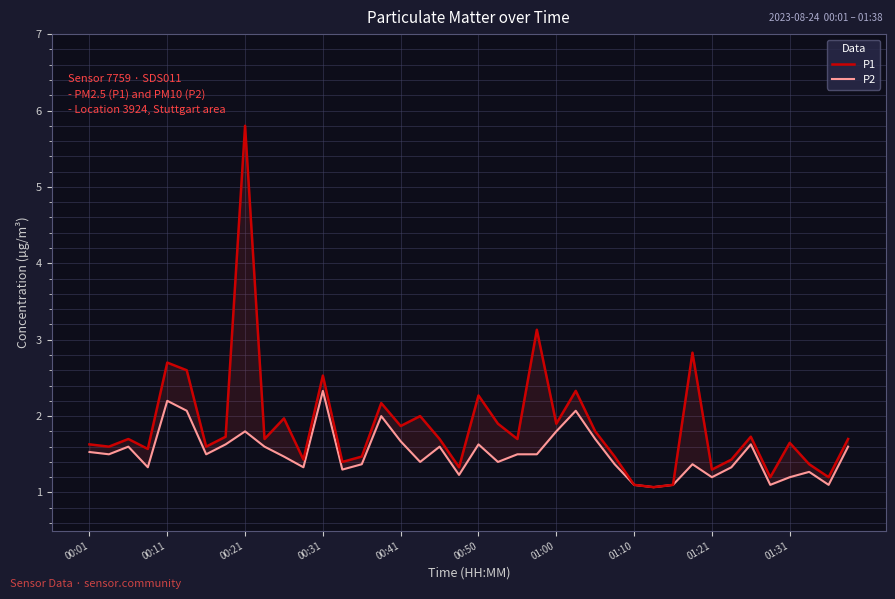

What is the greatest value displayed?

5.8